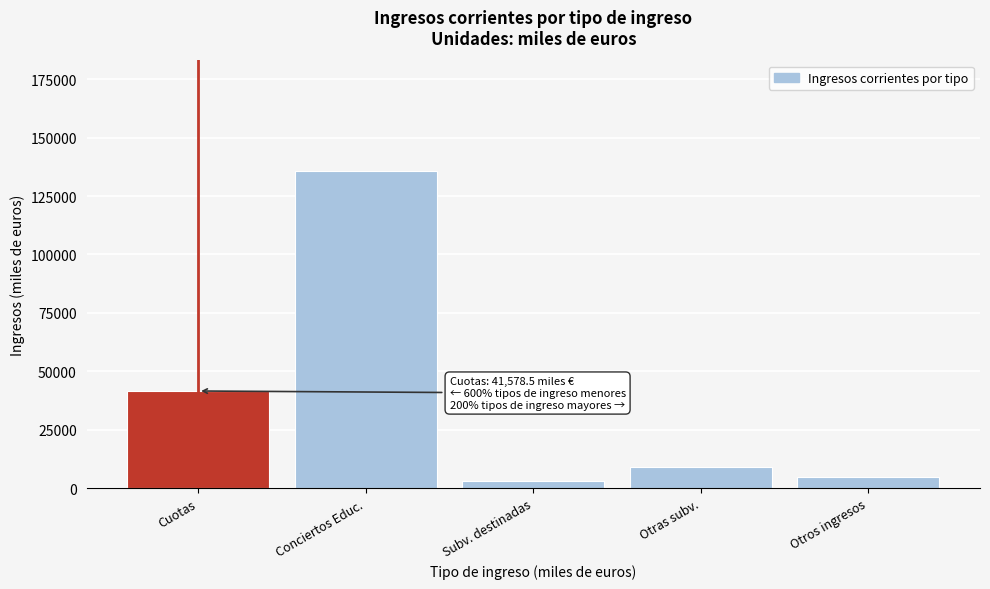

Reading left to right, what are all the values shown in this chart?

Cuotas=41578.5	Conciertos Educ.=135587.6	Subv. destinadas=2996.6	Otras subv.=9222.3	Otros ingresos=4782.2